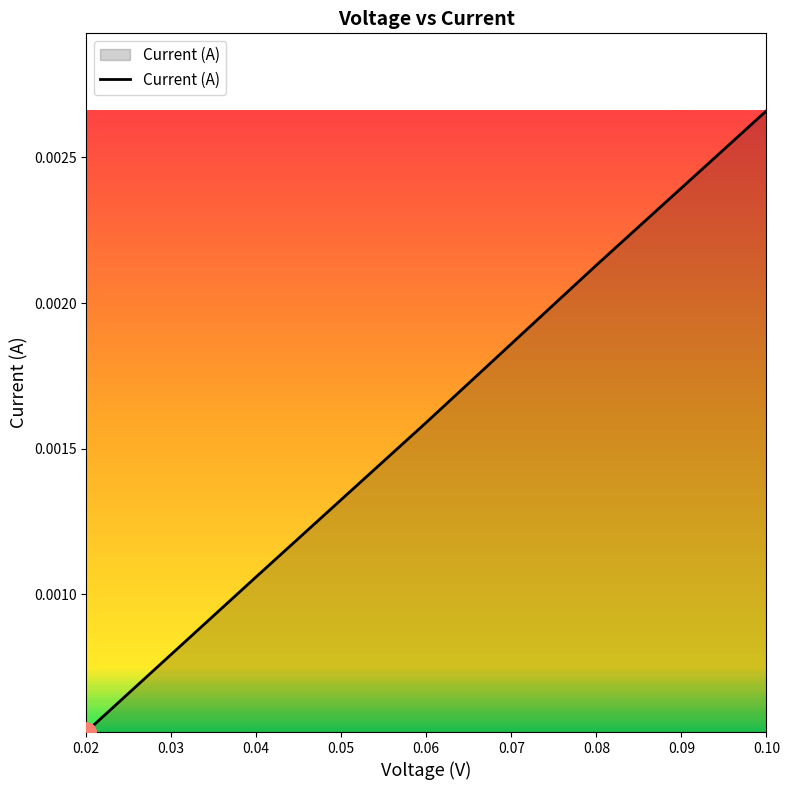

How many lines are shown in the chart?

1